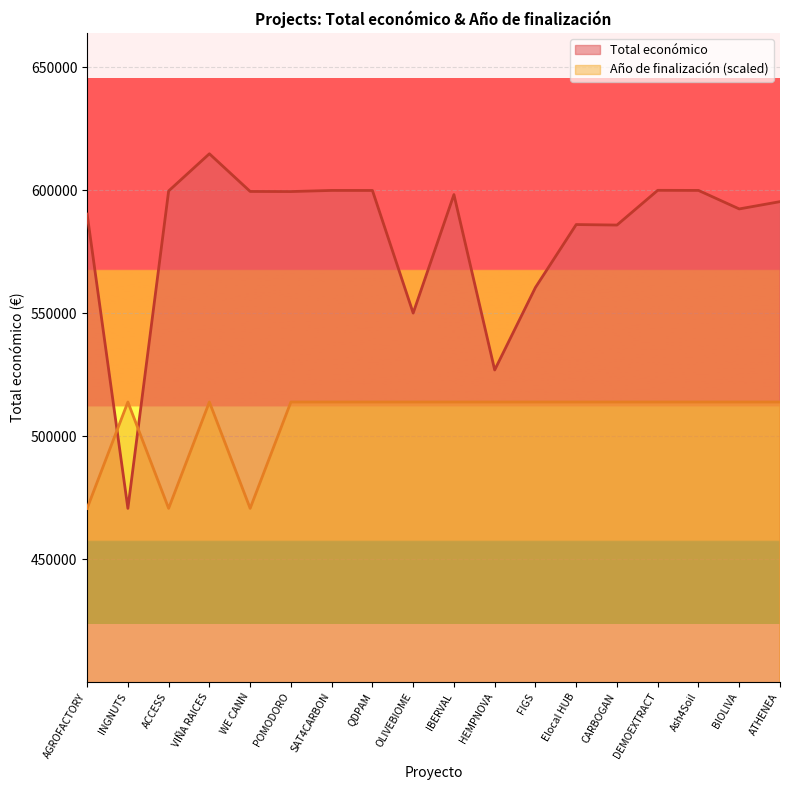

What is the difference between the maximum and second lowest values?

43269.6